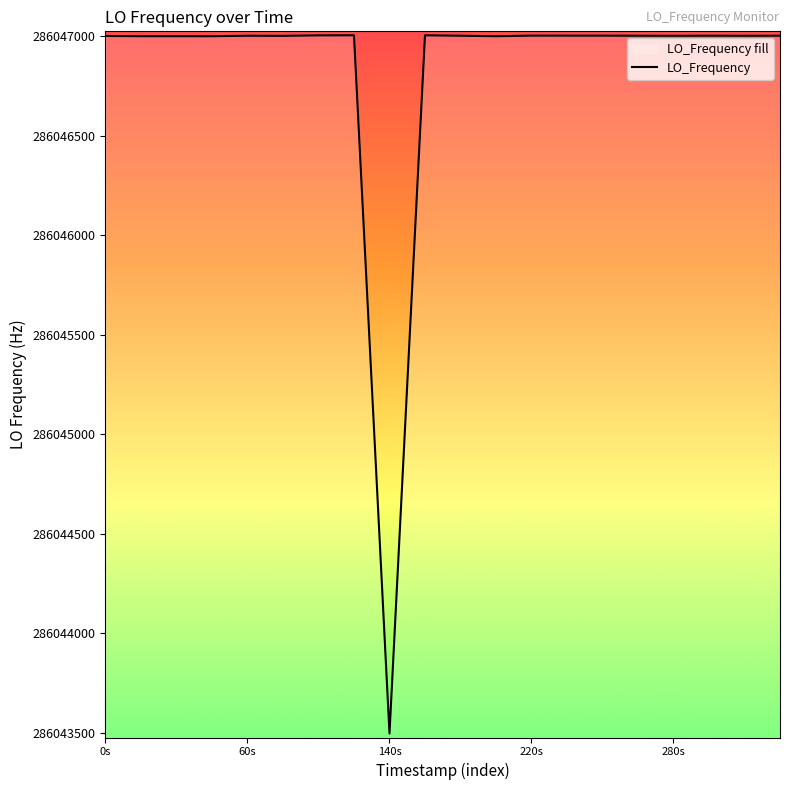

Is it true that the value at 1612123415.4 is 473476436.5?

False